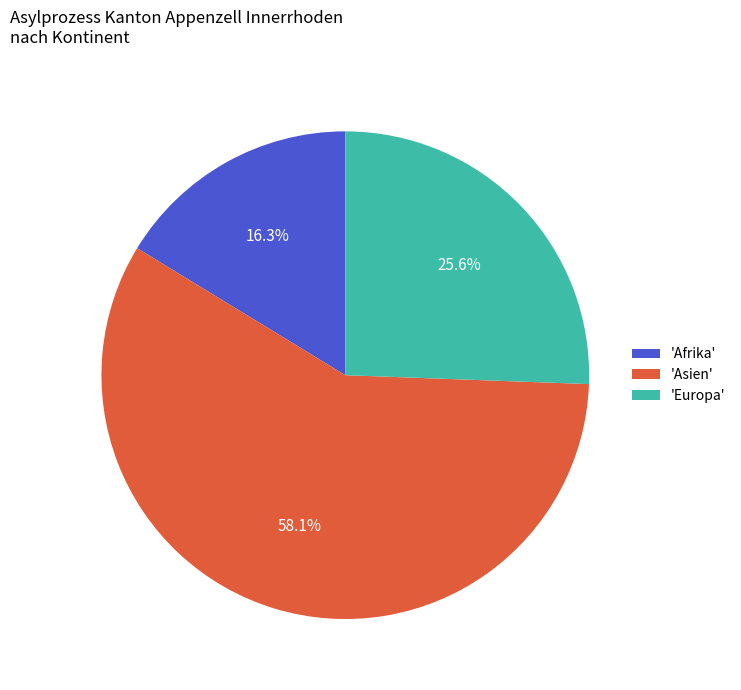

Between 'Asien' and 'Europa', which is larger?

'Asien'